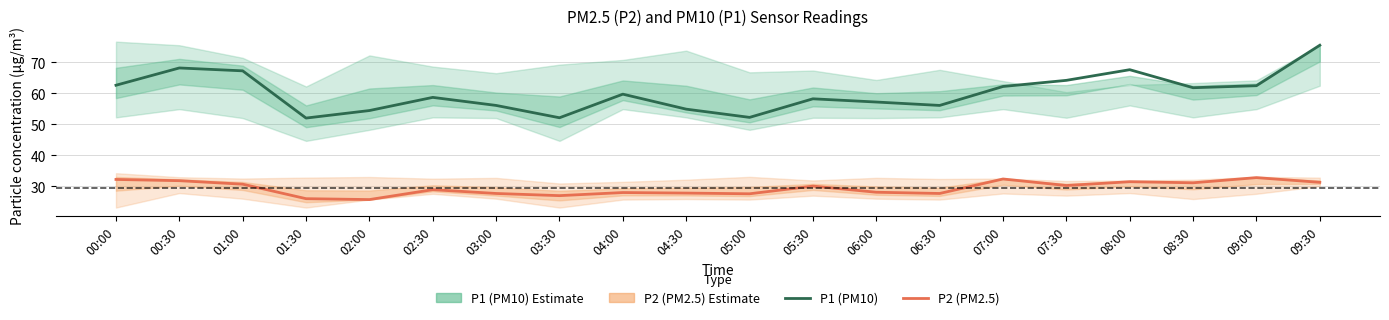

At which label is P1 (PM10) closest to 63?

00:00